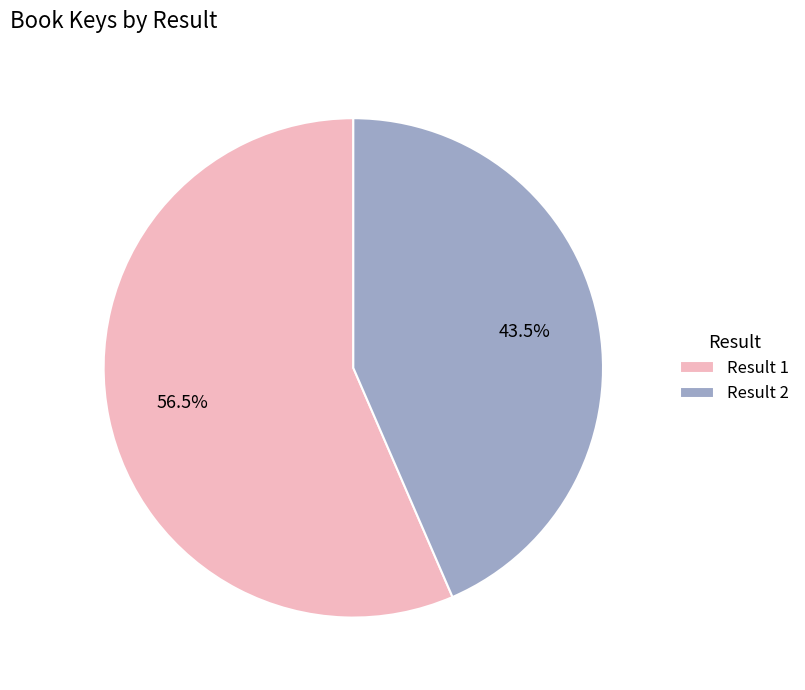

Which has a higher value, Result 1 or Result 2?

Result 1